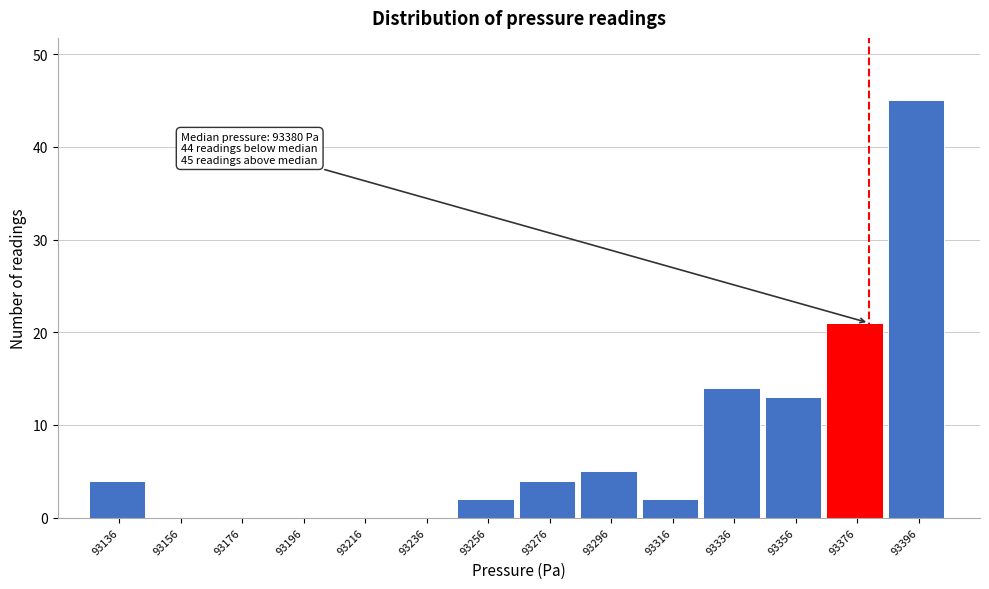

Which range on the x-axis has the tallest bar?

93386 to 93406